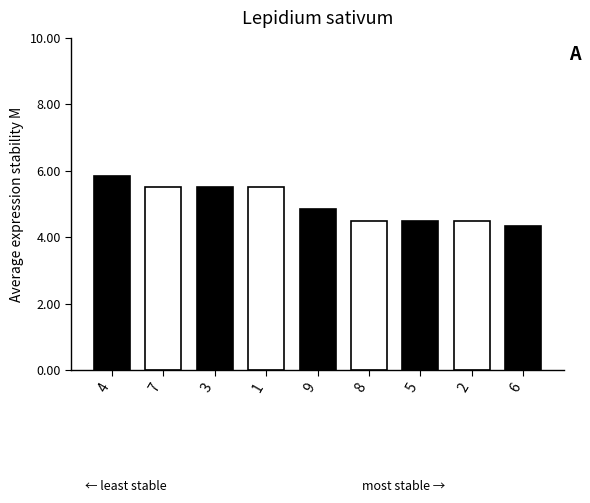

Where is the data nearest to the value 5?

9